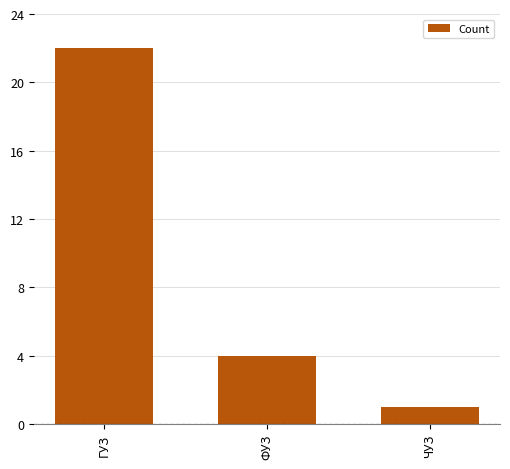

Between ГУЗ and ФУЗ, which is larger?

ГУЗ